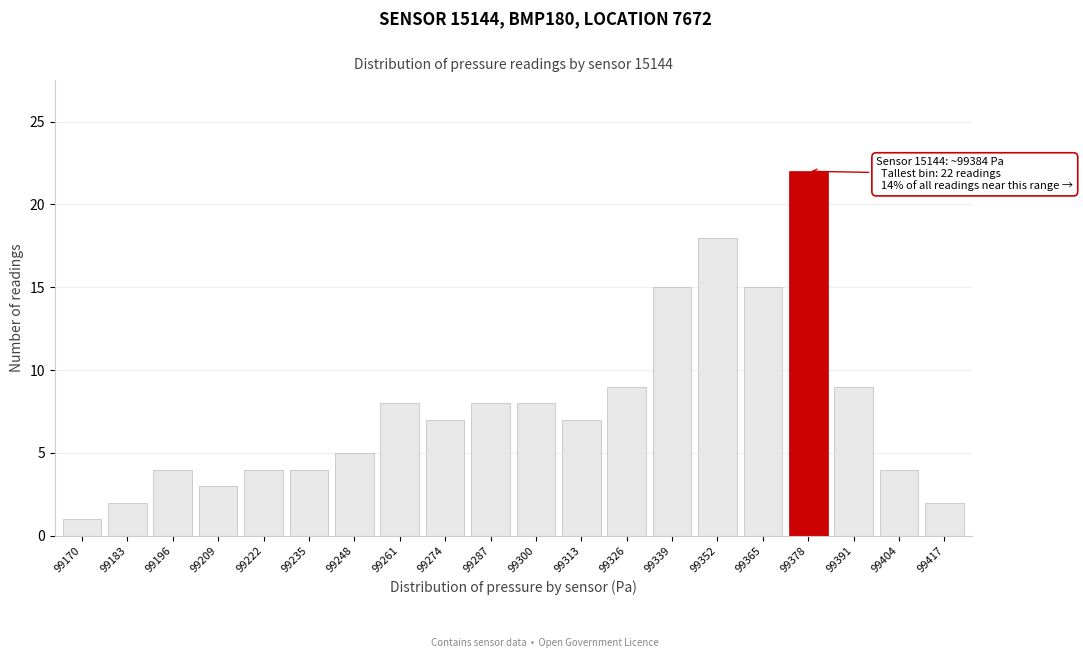

Reading left to right, list all the values displayed in this chart.

1	2	4	3	4	4	5	8	7	8	8	7	9	15	18	15	22	9	4	2